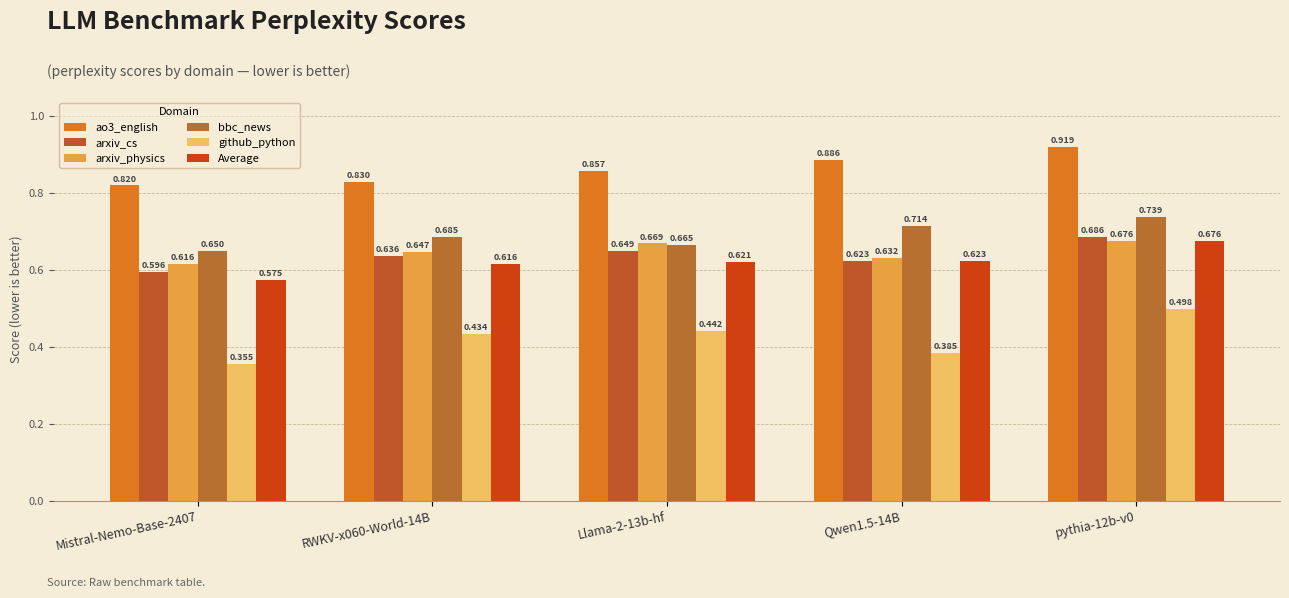

What is the total value across all series at Llama-2-13b-hf?

3.9